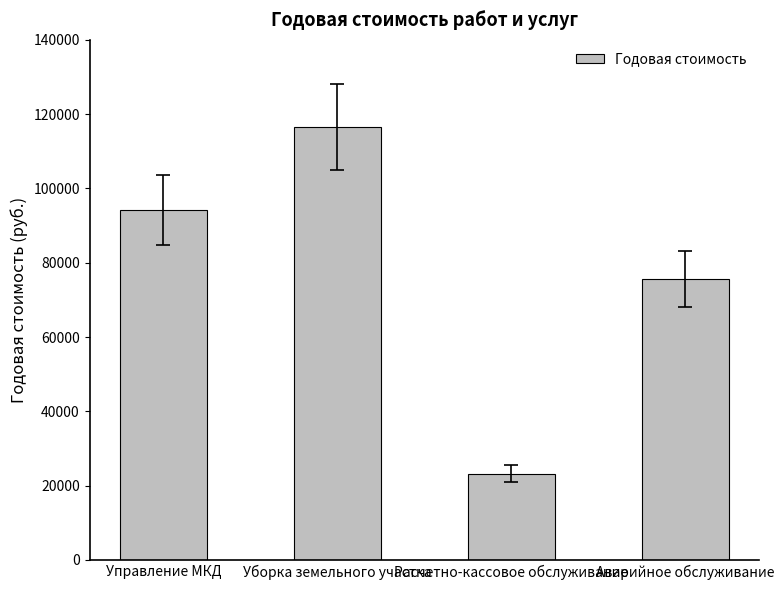

What is the value of the 1st bar from the left?

94110.9